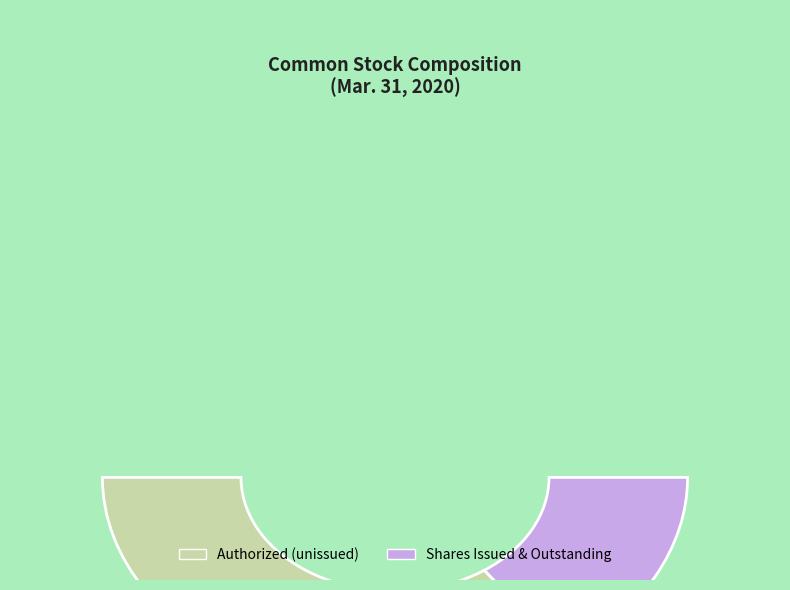

Do Common stock, par value and Common stock, shares authorized together represent more than half of the pie?

Yes